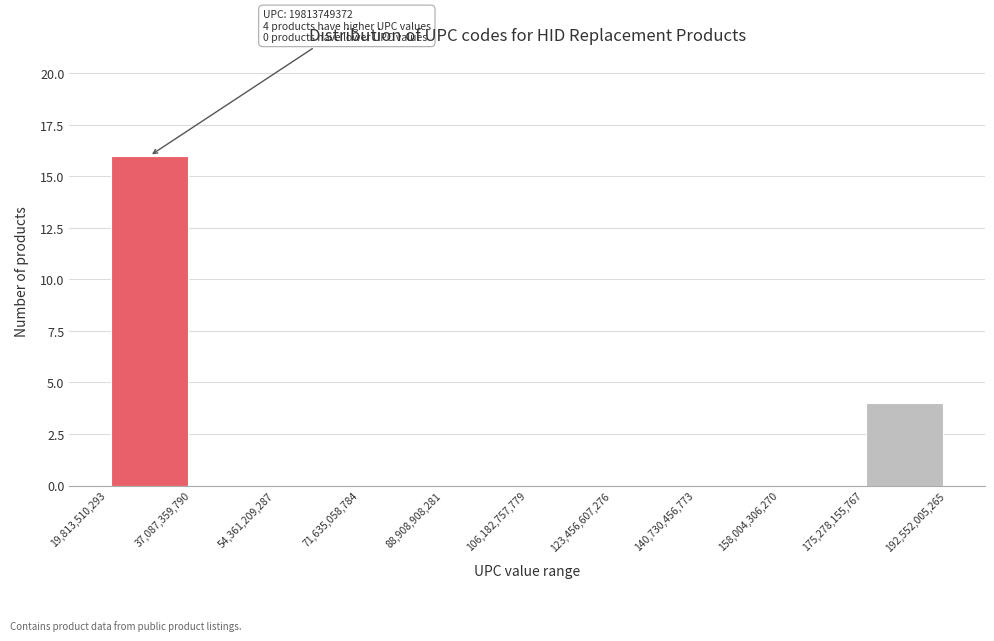

Over which range of the x-axis is the bar tallest?

19,813,510,293 to 37,087,359,790